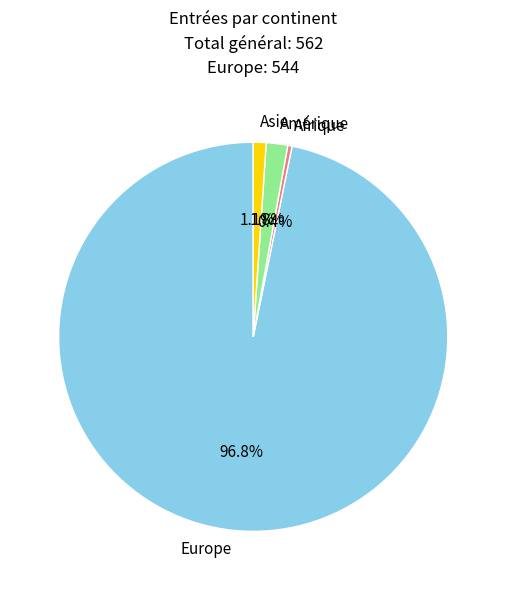

Which has a higher value, Afrique or Amérique?

Amérique